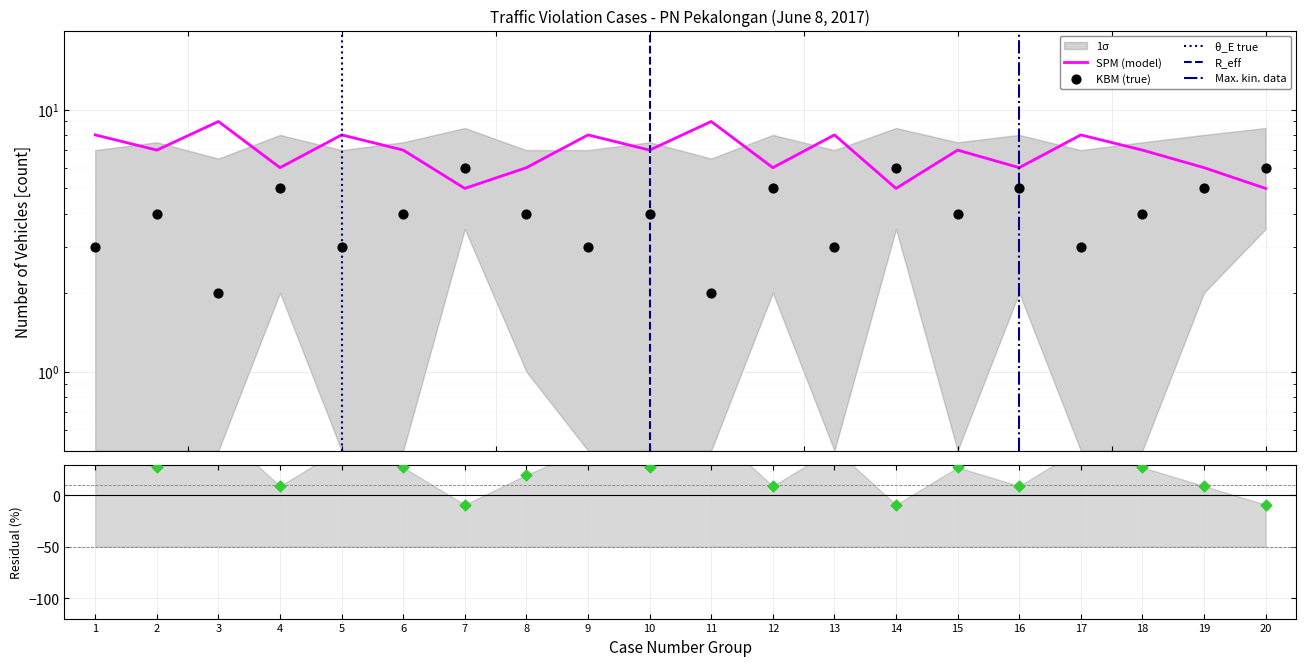

What is the total value across all series at 15?

11